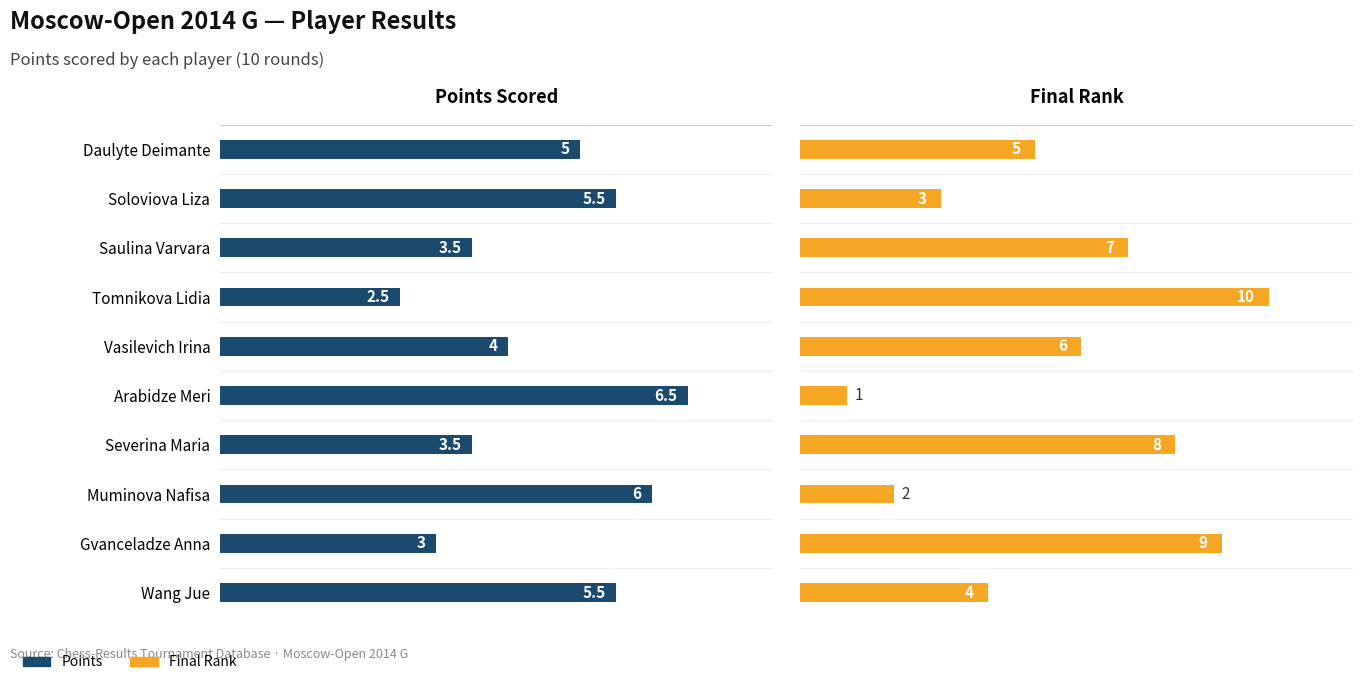

The Points series shows 8.1 at Muminova Nafisa. True or false?

False